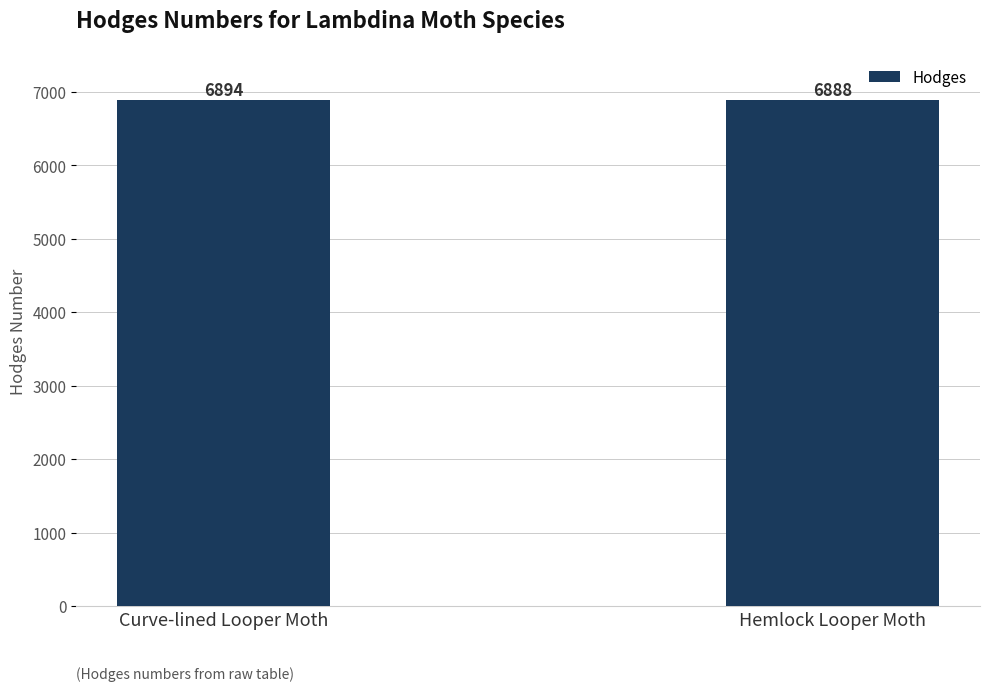

True or false: the data shows 12202 at Hemlock Looper Moth.

False